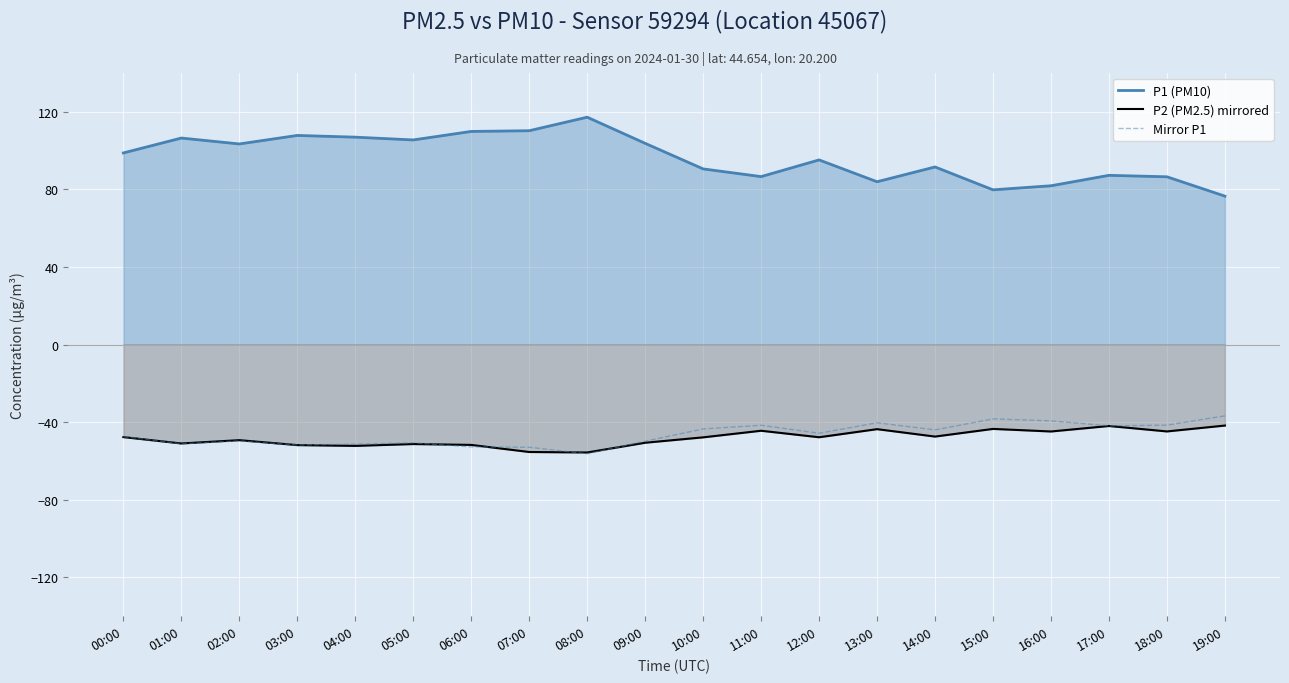

Does the chart display data point markers on the line(s)?

No